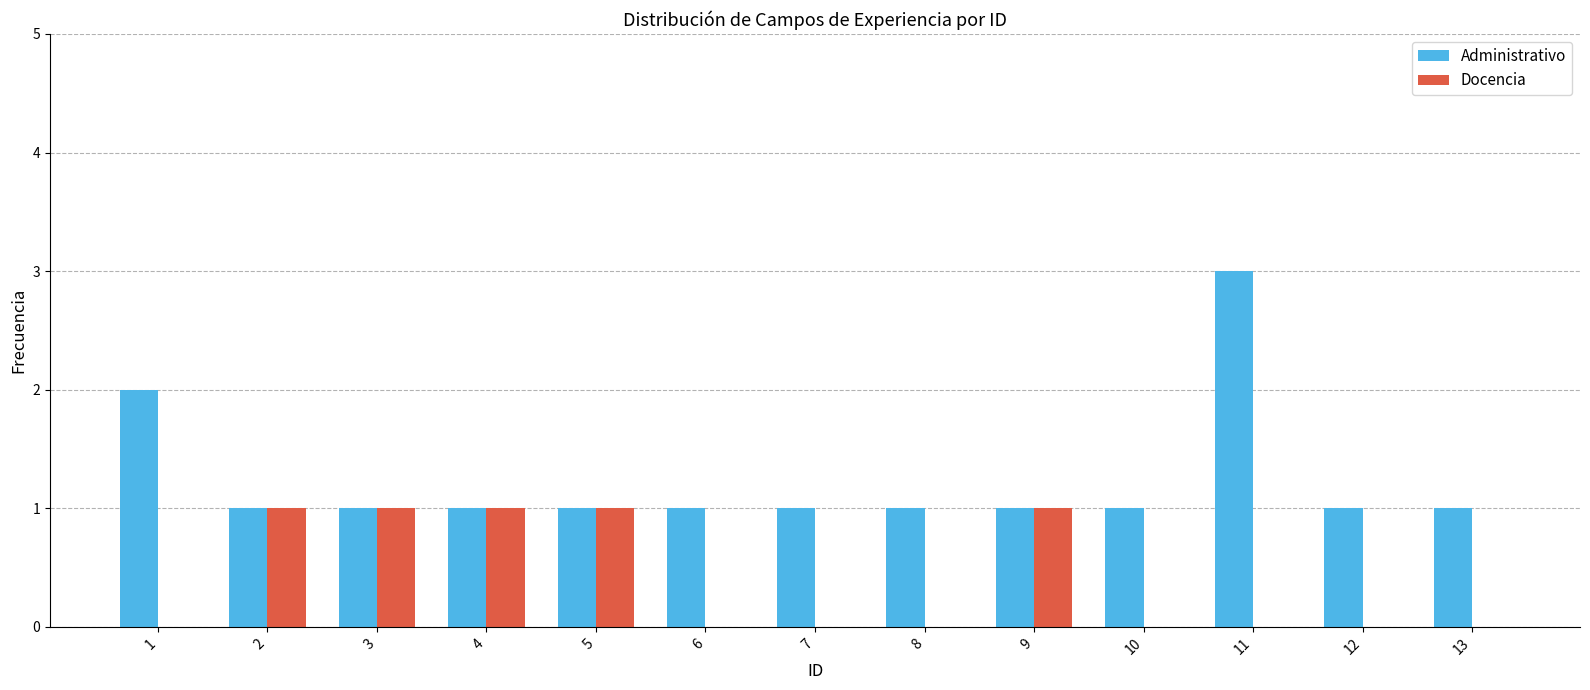

How many Docencia values are between 0 and 1?

13